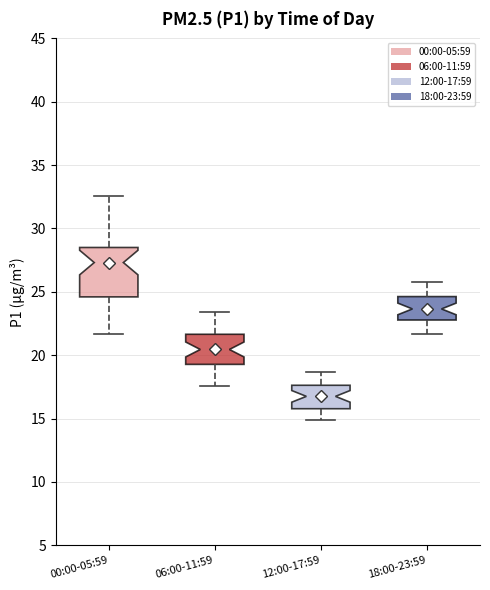

Where does the upper whisker of the box for 00:00-05:59 end on the y-axis? The values are not printed on the chart, so give them approximately, as read against the axis.

32.5